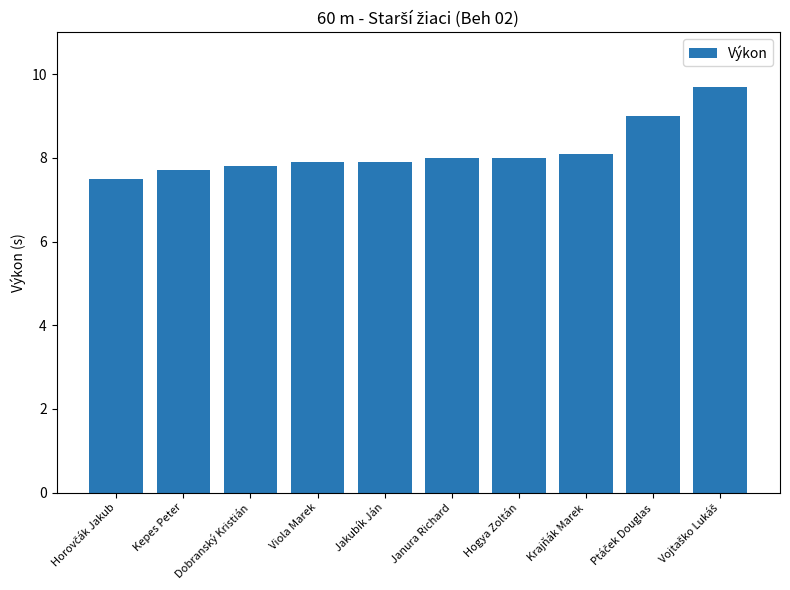

Count the number of categories in the chart.

10